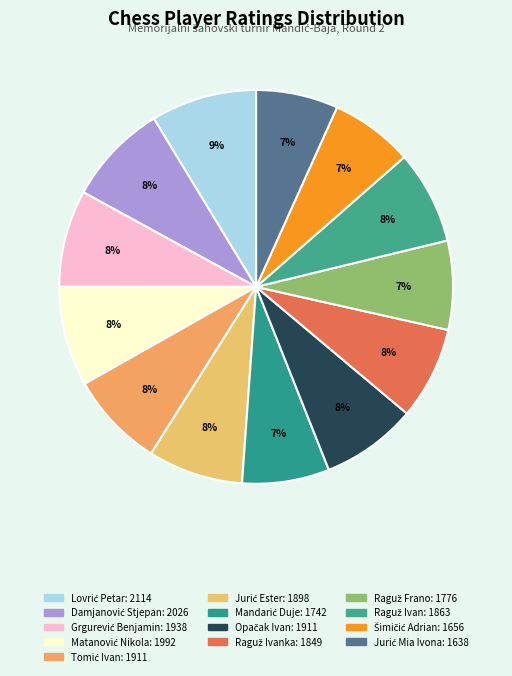

How many segments does this pie chart have?

13